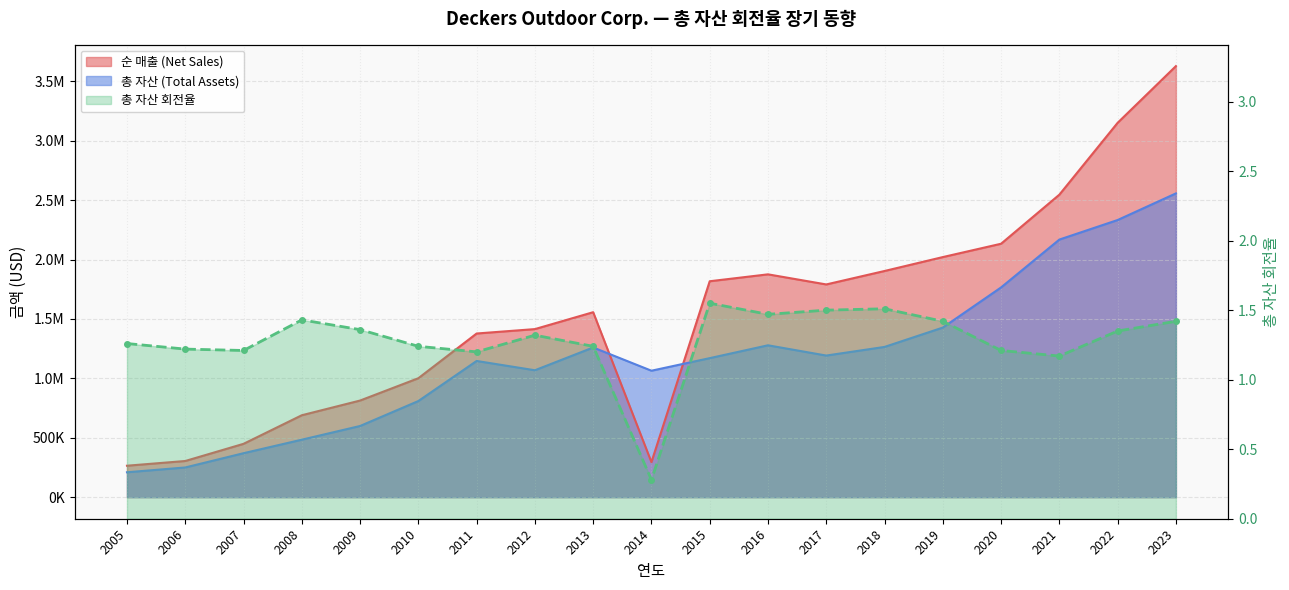

How many categories are shown in the chart?

19